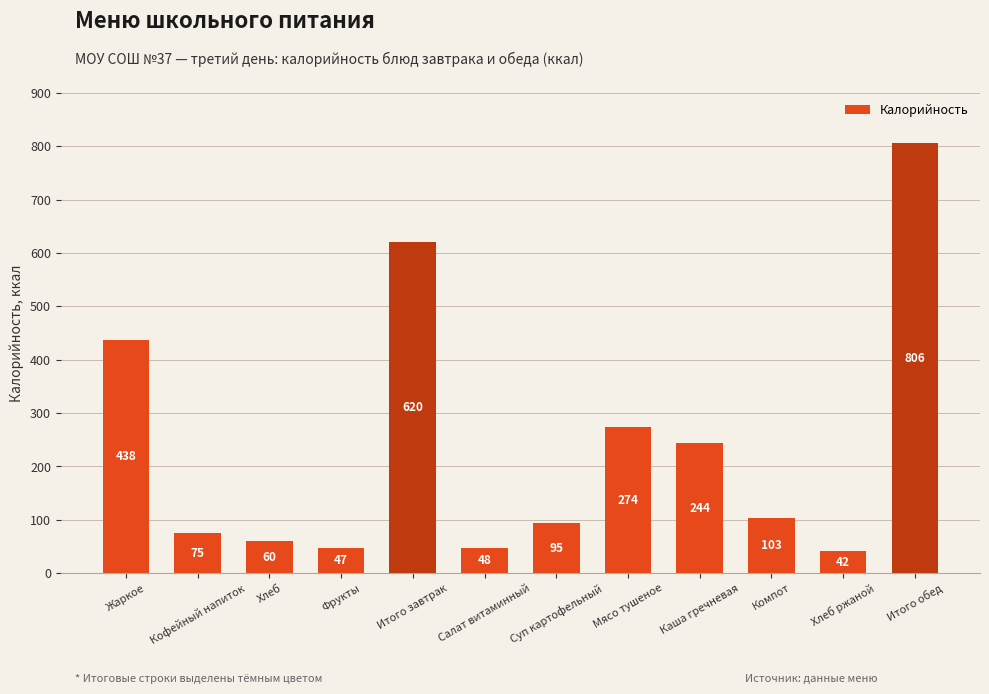

Rank the categories by value from lowest to highest.

Хлеб ржаной, Фрукты, Салат витаминный, Хлеб, Кофейный напиток, Суп картофельный, Компот, Каша гречневая, Мясо тушеное, Жаркое, Итого завтрак, Итого обед